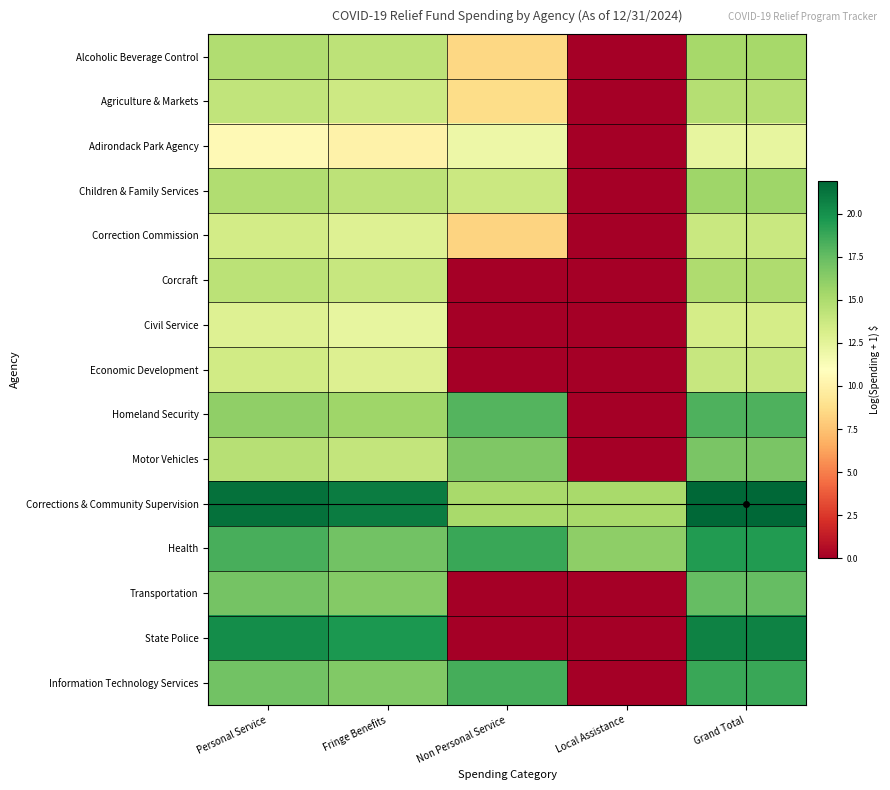

What is the difference between the highest and lowest values at Local Assistance?

16.1